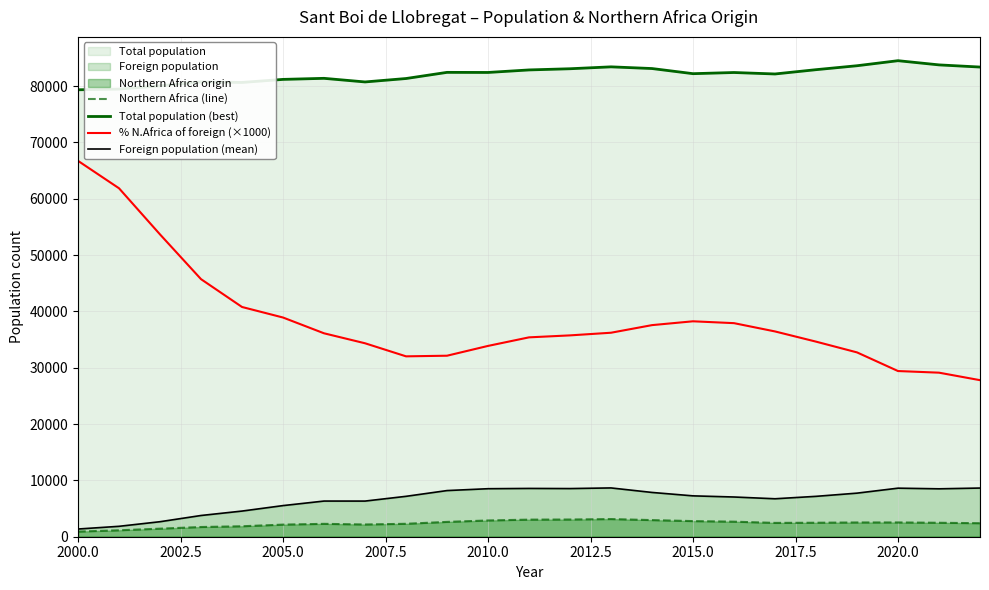

Reading left to right, list all the values displayed in this chart.

Northern Africa (line): 912.0	1143.0	1430.0	1723.0	1857.0	2150.0	2286.0	2173.0	2296.0	2632.0	2886.0	3034.0	3055.0	3136.0	2952.0	2774.0	2673.0	2455.0	2482.0	2531.0	2535.0	2476.0	2401.0
Total population (best): 79337.0	79463.0	80041.0	80738.0	80636.0	81181.0	81368.0	80727.0	81335.0	82428.0	82411.0	82860.0	83070.0	83408.0	83107.0	82195.0	82402.0	82142.0	82904.0	83605.0	84500.0	83755.0	83371.0
% N.Africa of foreign (×1000): 66720.0	61850.0	53660.0	45720.0	40780.0	38910.0	36110.0	34340.0	32020.0	32130.0	33870.0	35390.0	35740.0	36210.0	37560.0	38240.0	37910.0	36440.0	34630.0	32720.0	29410.0	29120.0	27790.0
Foreign population (mean): 1367.0	1848.0	2665.0	3769.0	4554.0	5526.0	6331.0	6327.0	7171.0	8192.0	8522.0	8572.0	8548.0	8661.0	7860.0	7254.0	7051.0	6737.0	7168.0	7736.0	8619.0	8504.0	8640.0